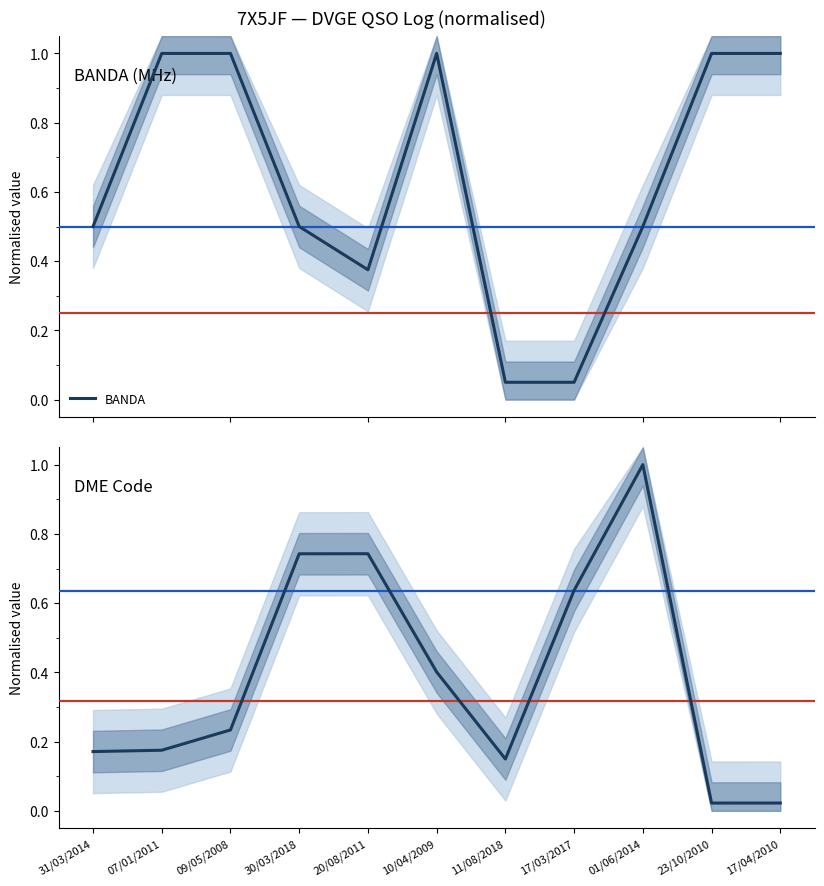

What is the sum of all BANDA values?

7.0